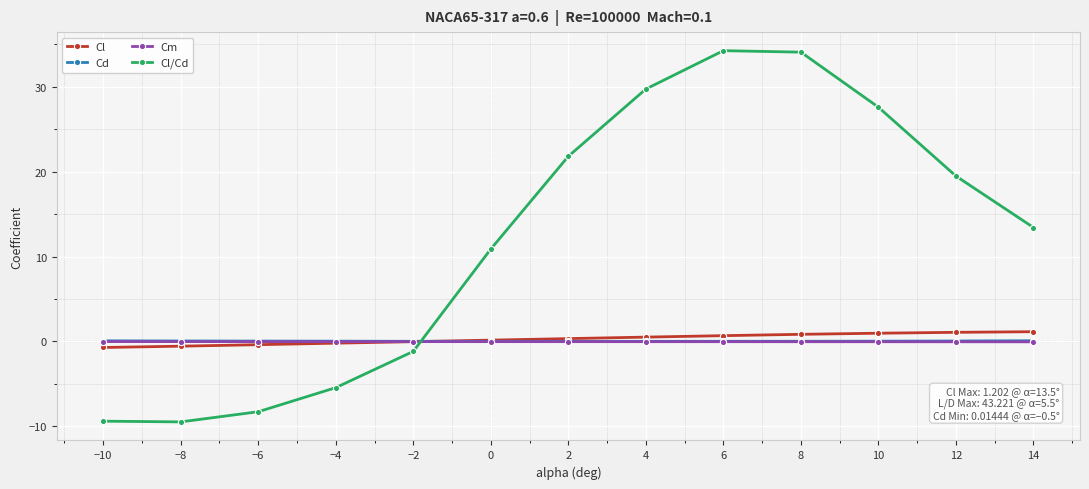

Does the chart display data point markers on the line(s)?

Yes